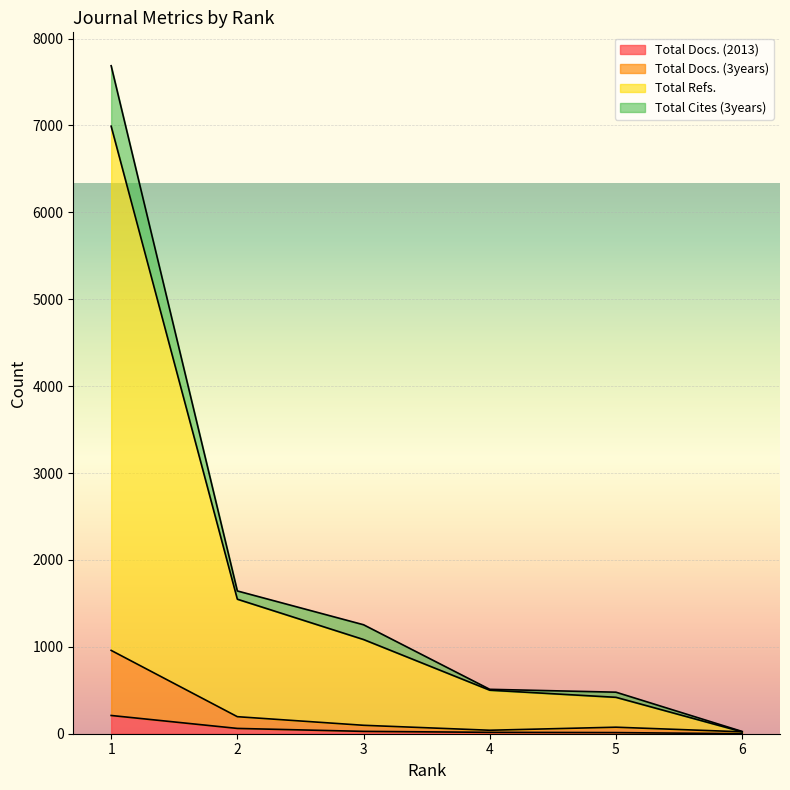

How many lines are shown in the chart?

4